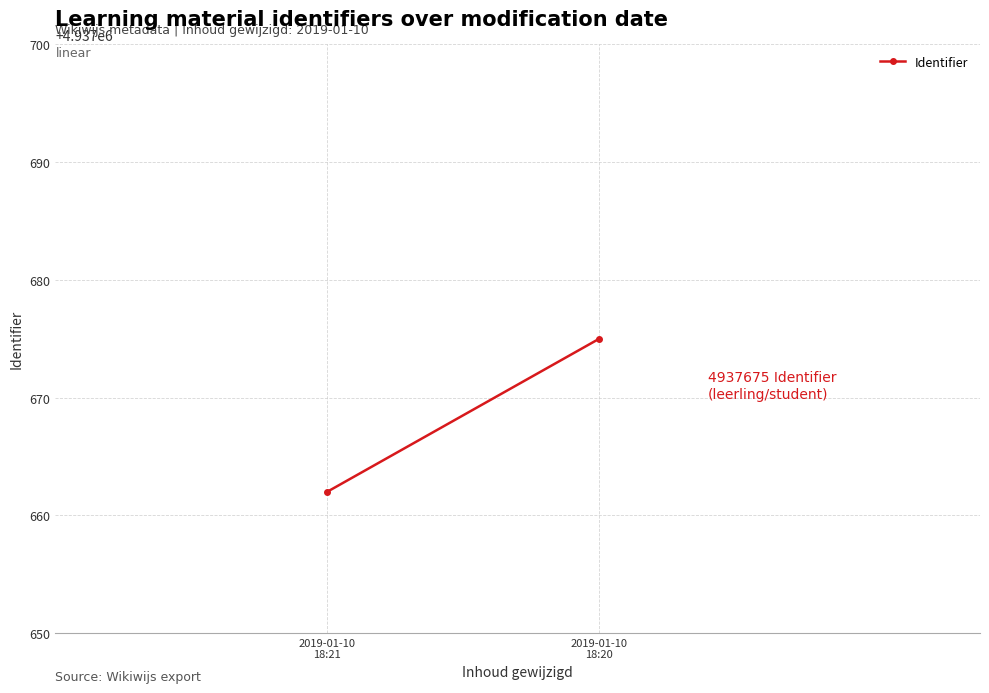

At which category does the chart reach its minimum across all series?

2019-01-10
18:21